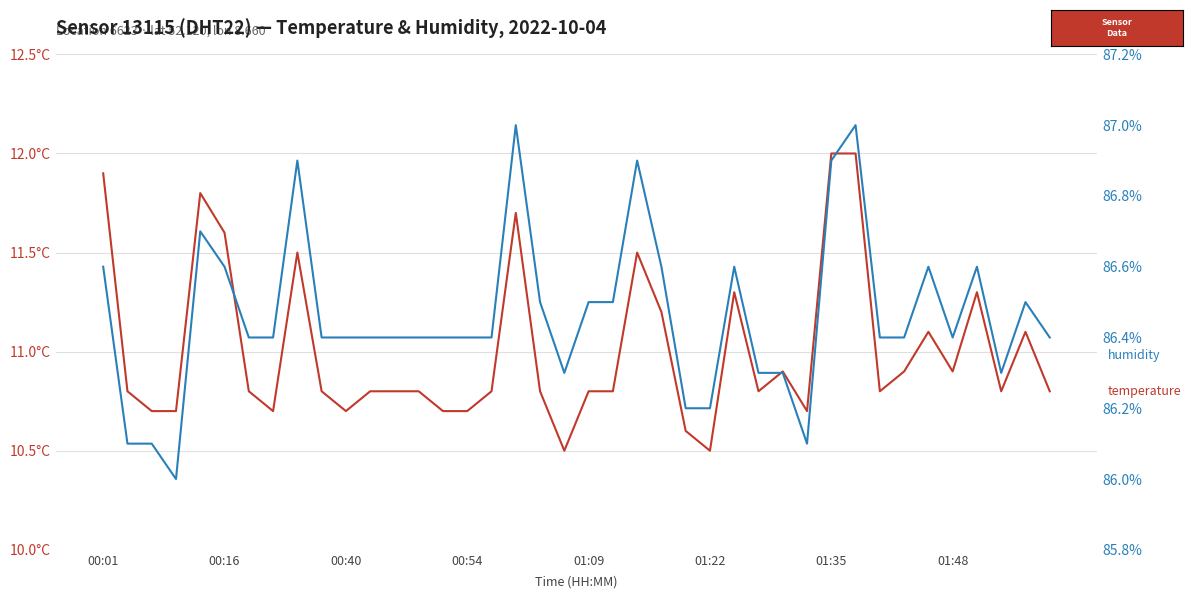

Count the number of categories in the chart.

40